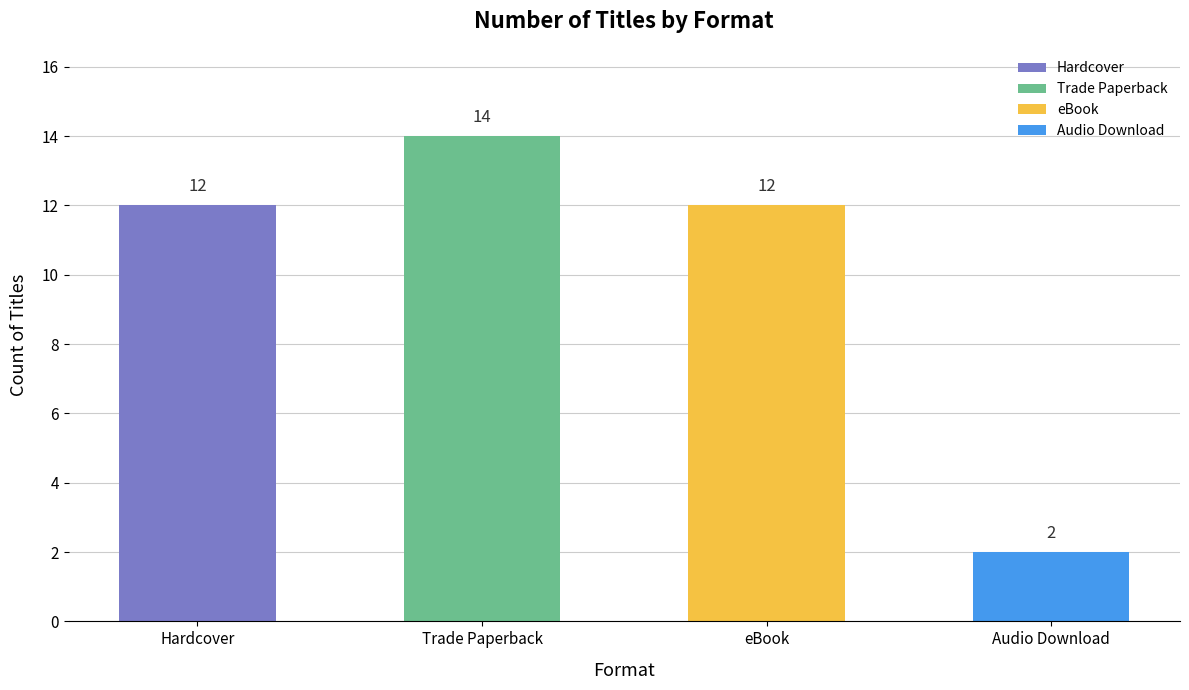

Read the value at eBook, to the nearest 10.

10